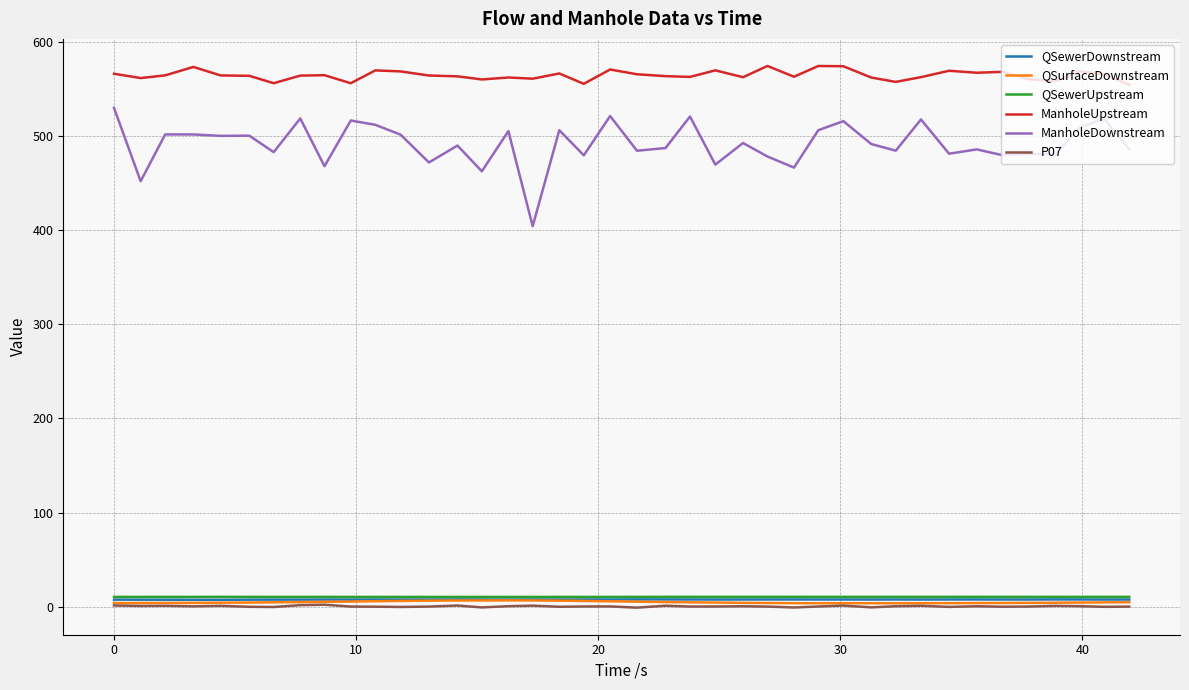

What is the difference between the second highest and second lowest values in the QSurfaceDownstream series?

2.9